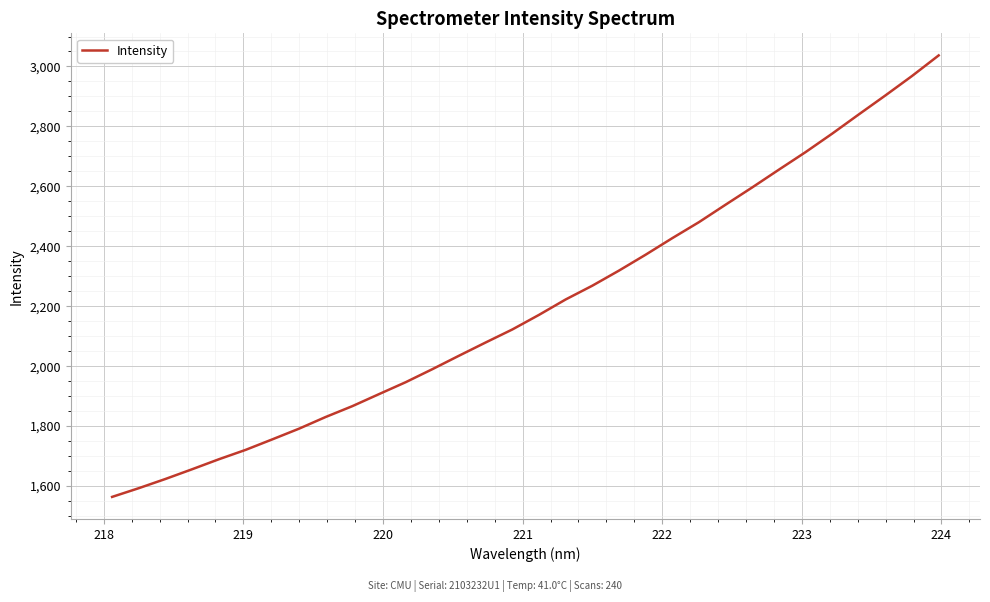

What is the difference between the maximum and minimum values?

1473.1